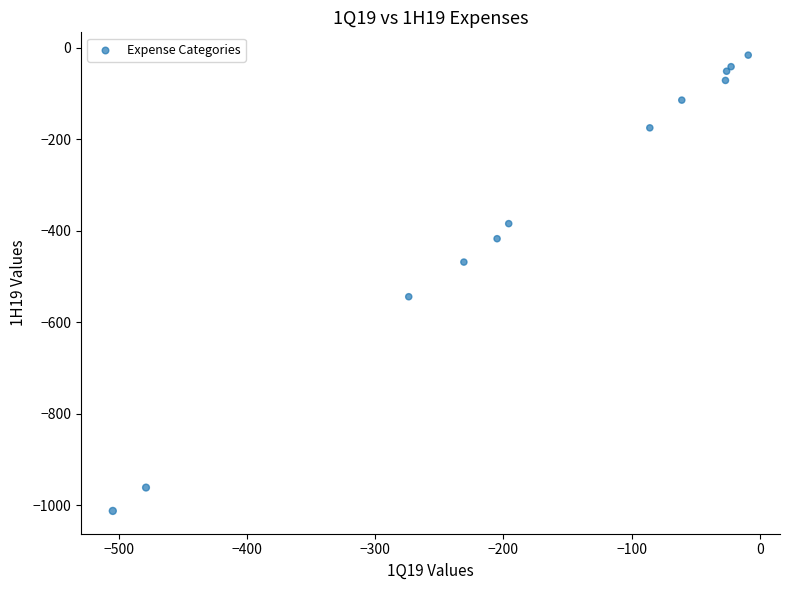

What Y value in the scatter plot is closest to -513?

-543.8